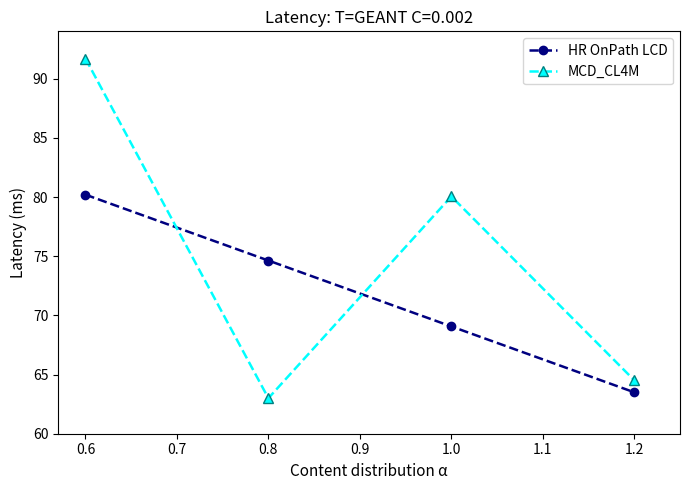

Count the number of data series in this chart.

2